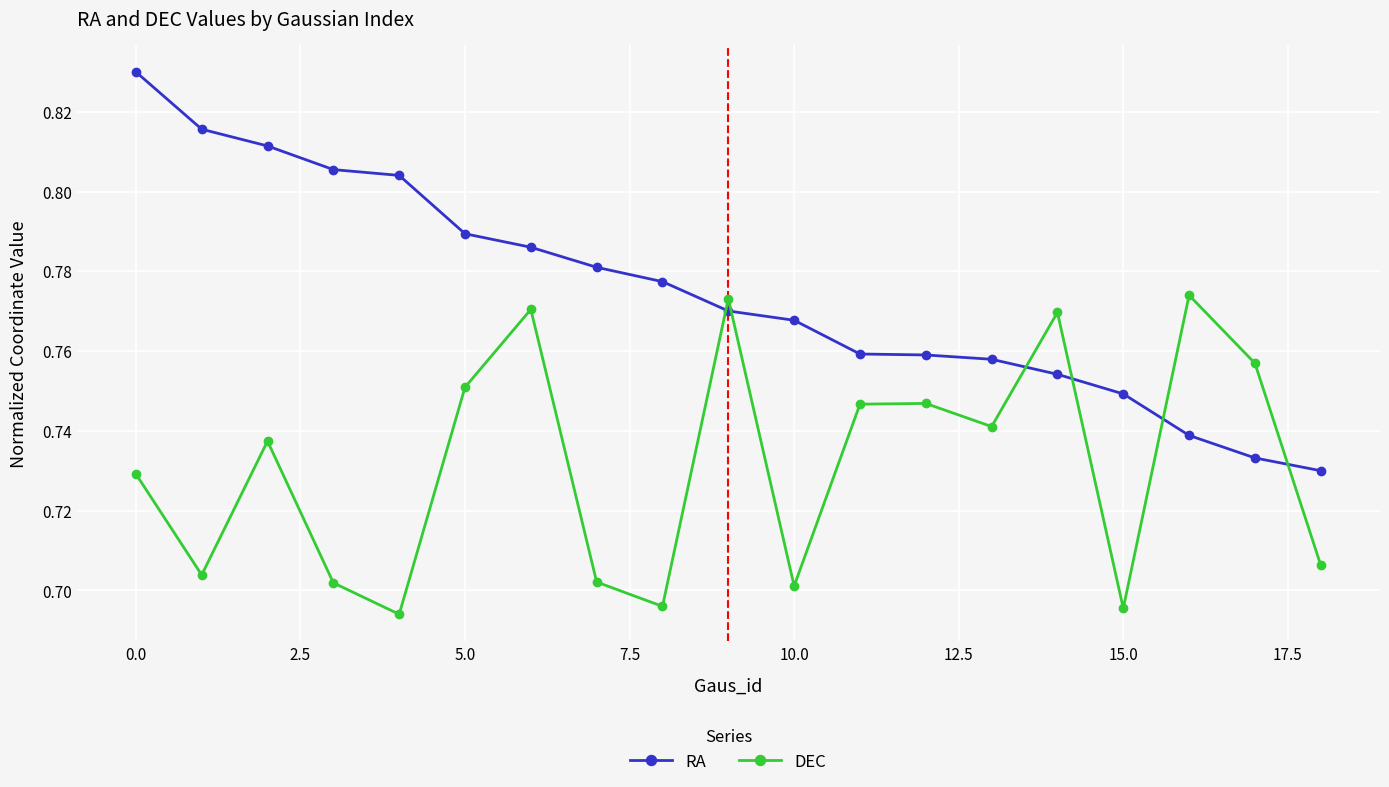

At how many categories does at least one series exceed 0?

19